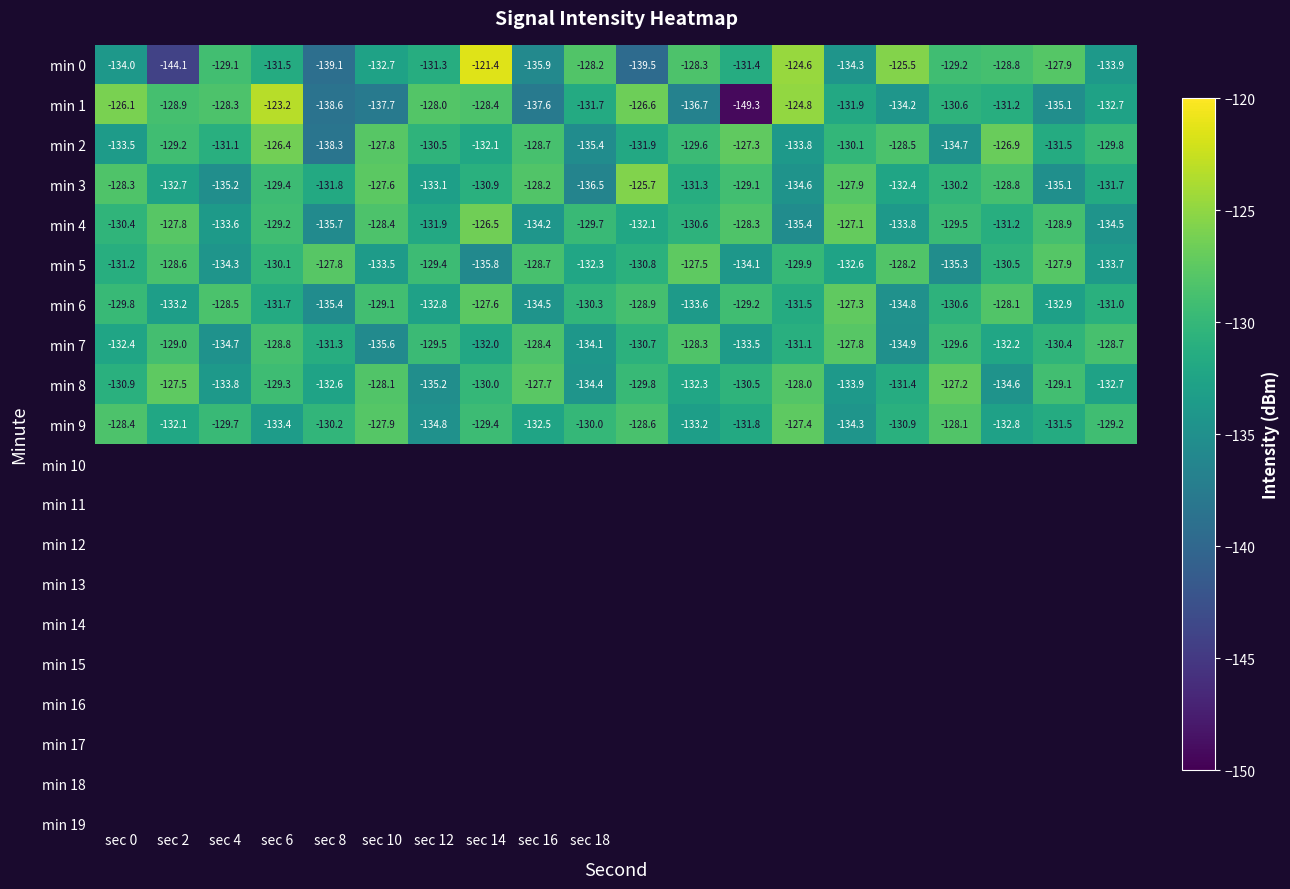

What is the maximum value for min 3?

-125.7